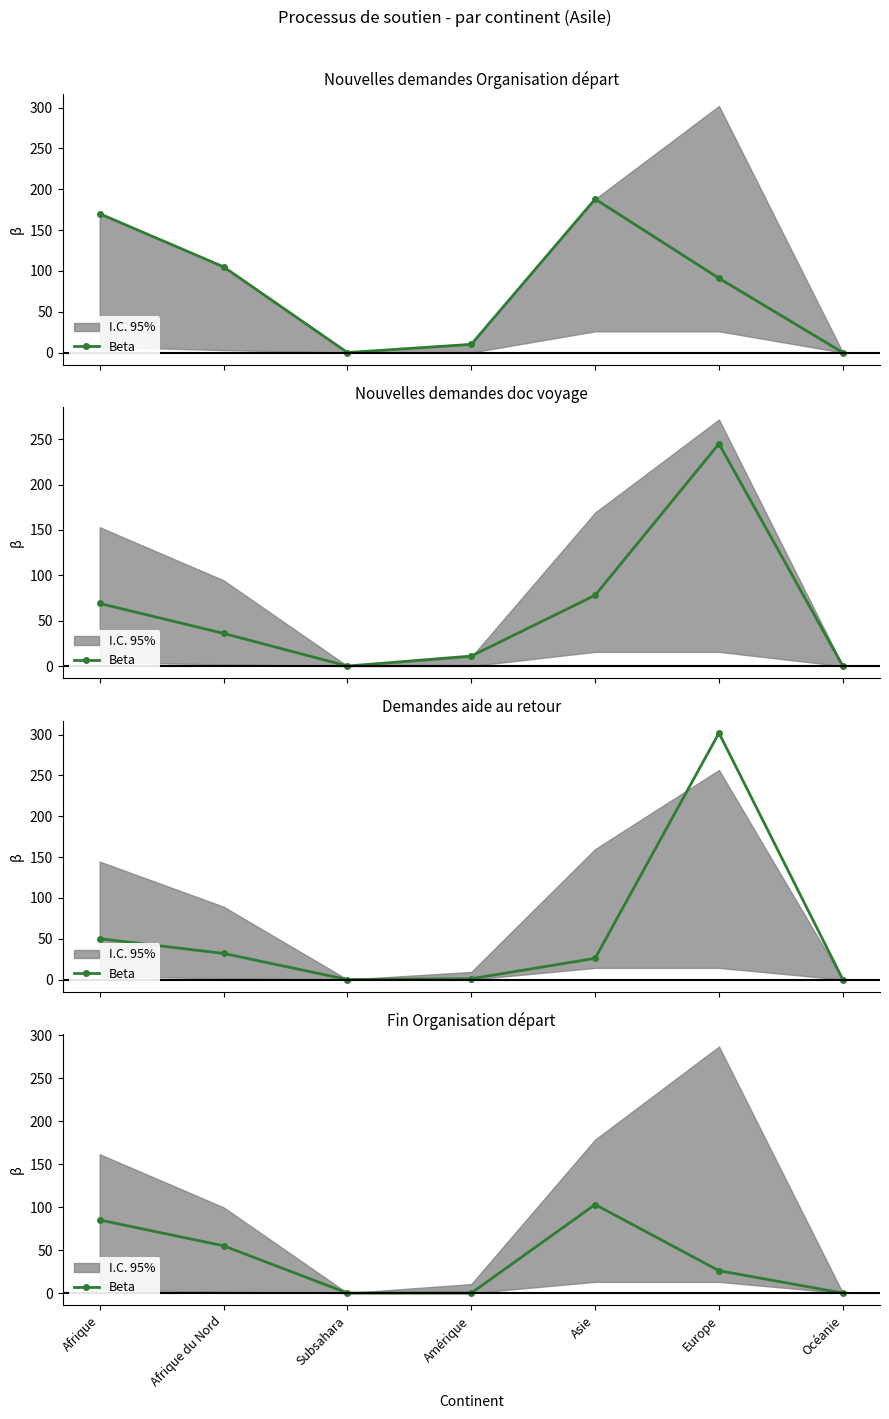

Reading left to right, what are all the values shown in this chart?

85	55	0	0	103	26	0